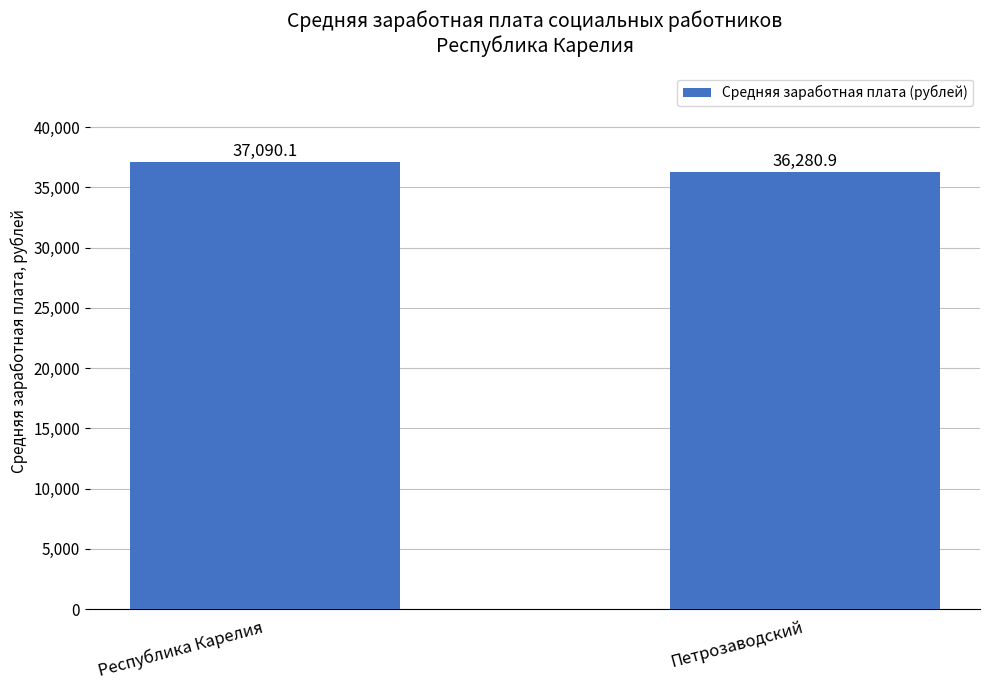

What position from the left is Петрозаводский?

2